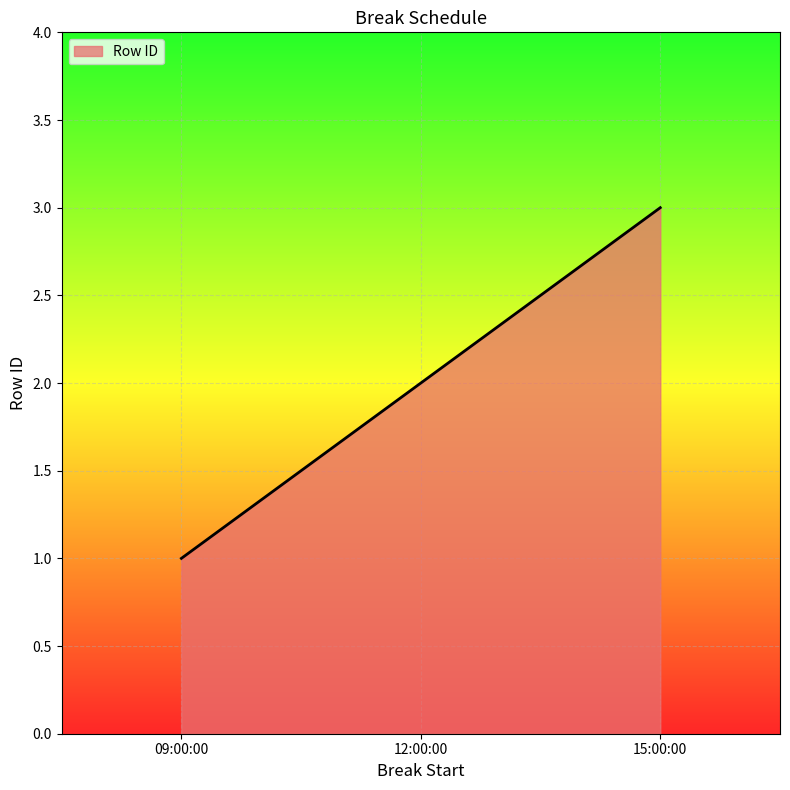

What is the difference between the maximum and minimum values?

2